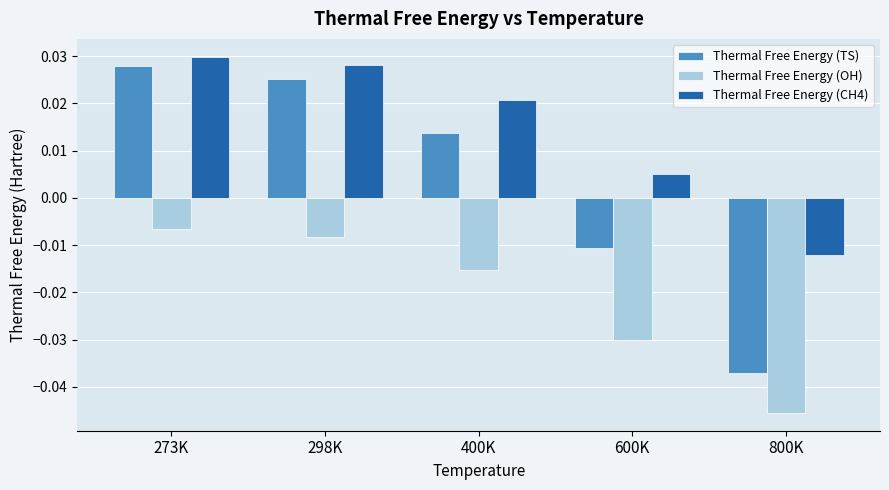

At which category does the chart reach its minimum across all series?

800K